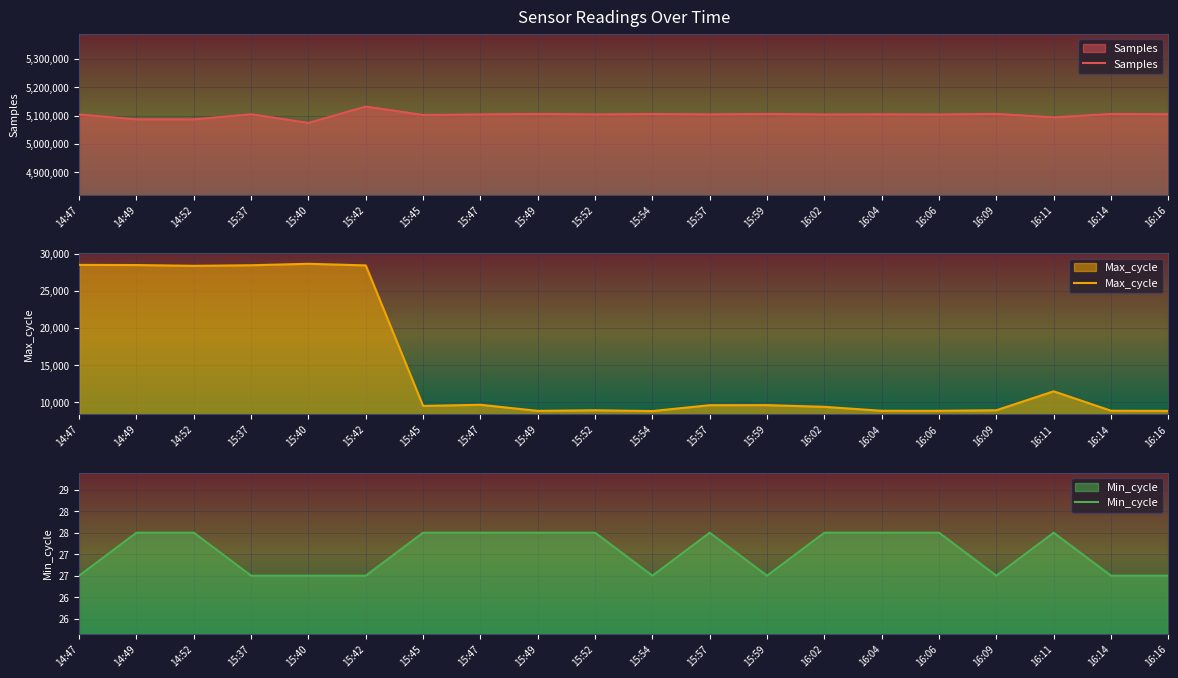

The Max_cycle series shows 8836 at 16:04. True or false?

True